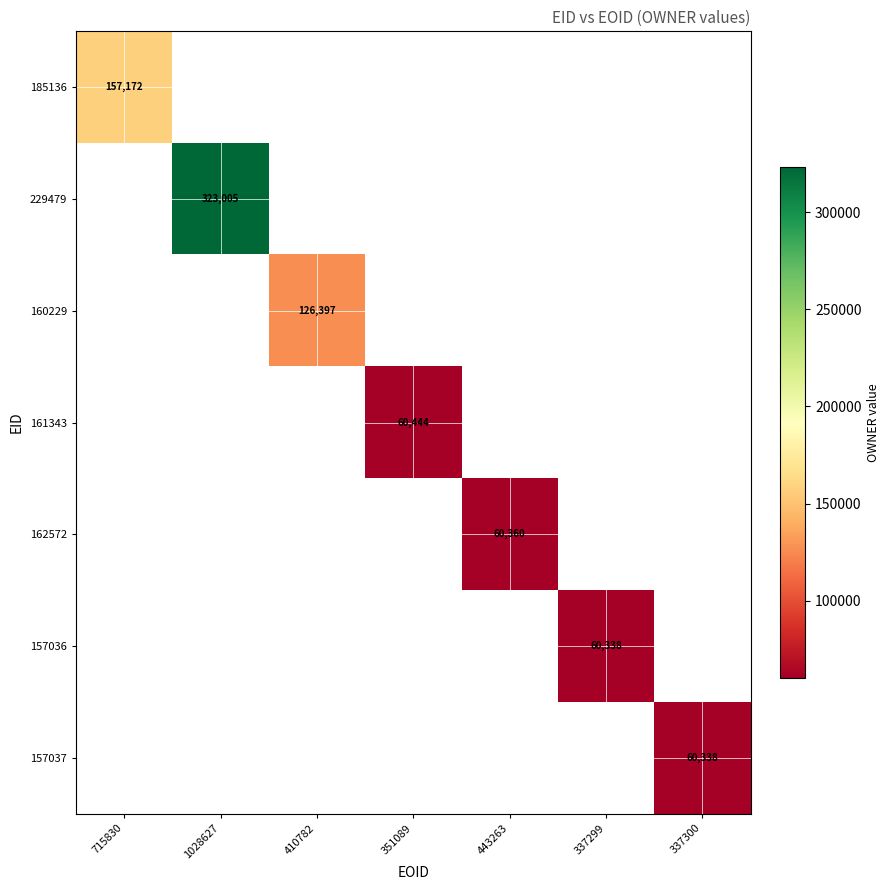

The 162572 series shows 21550 at 443263. True or false?

False